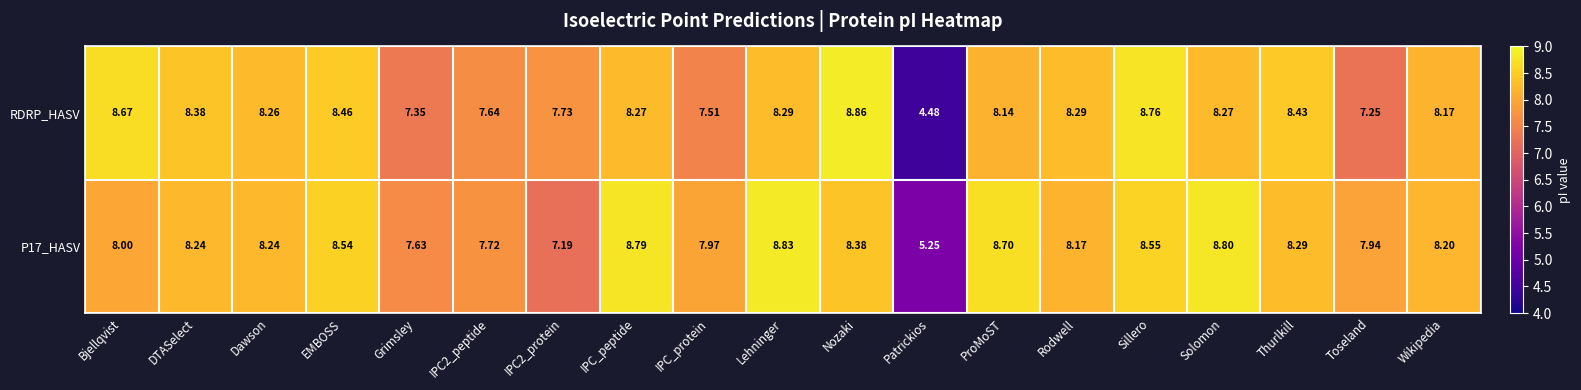

At which category is the sum across all series the highest?

Sillero